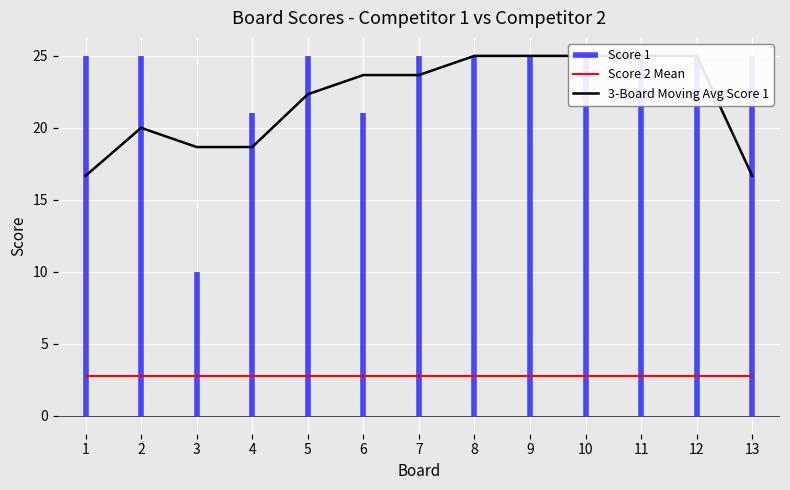

Where is the first local maximum for 3-Board Moving Avg Score 1?

2